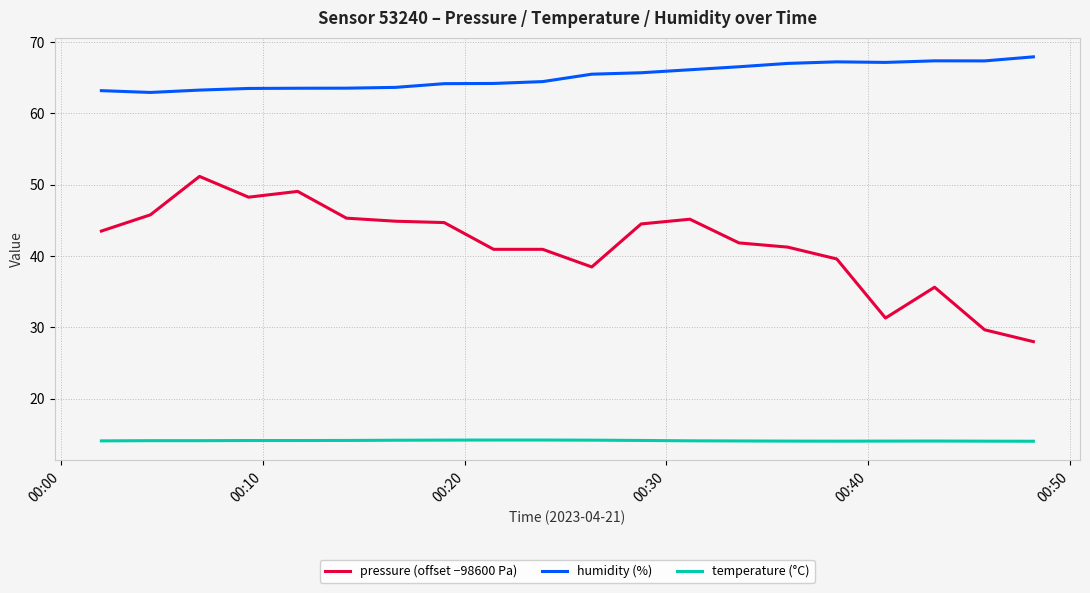

What is the difference between the maximum and minimum values in the humidity (%) series?

5.0